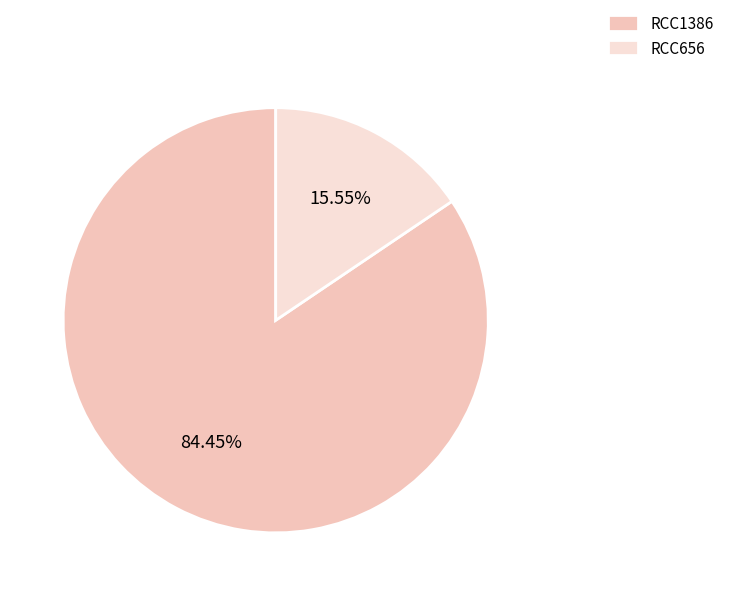

To the nearest percent, what is the average slice percentage?

50%